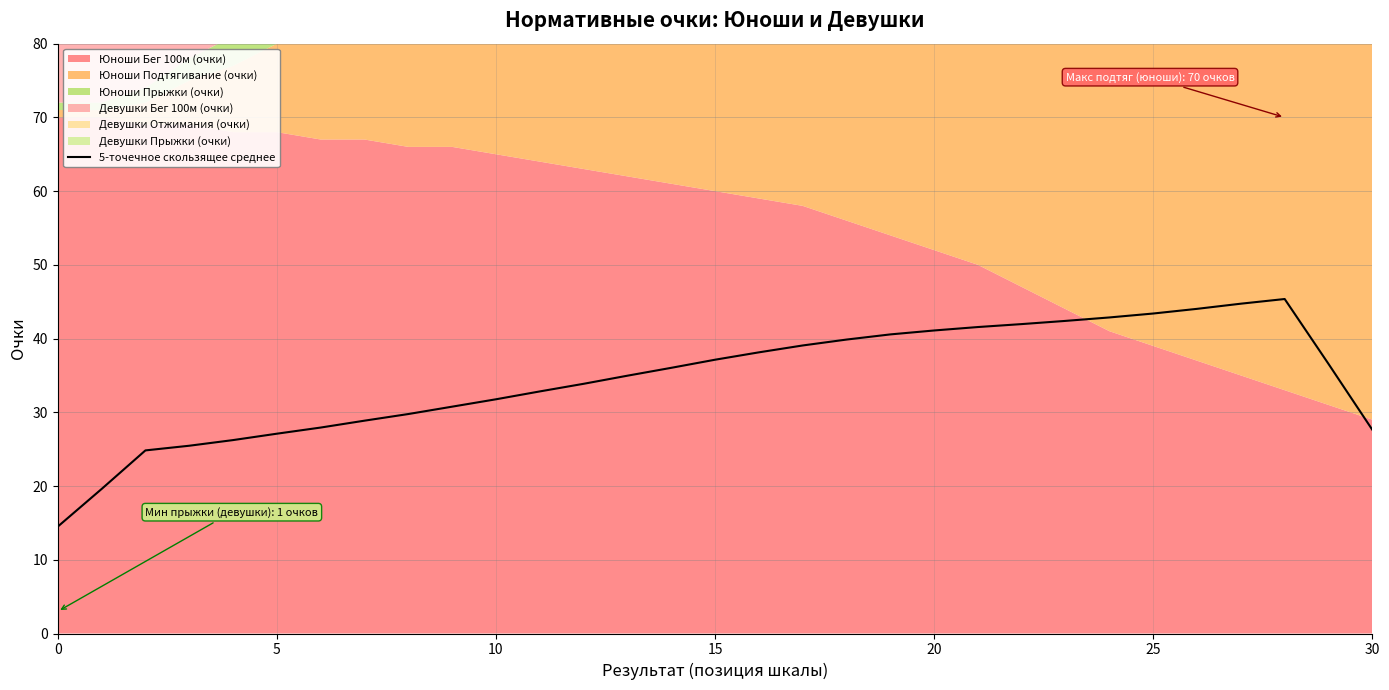

The value at 16 is 38.1. True or false?

True